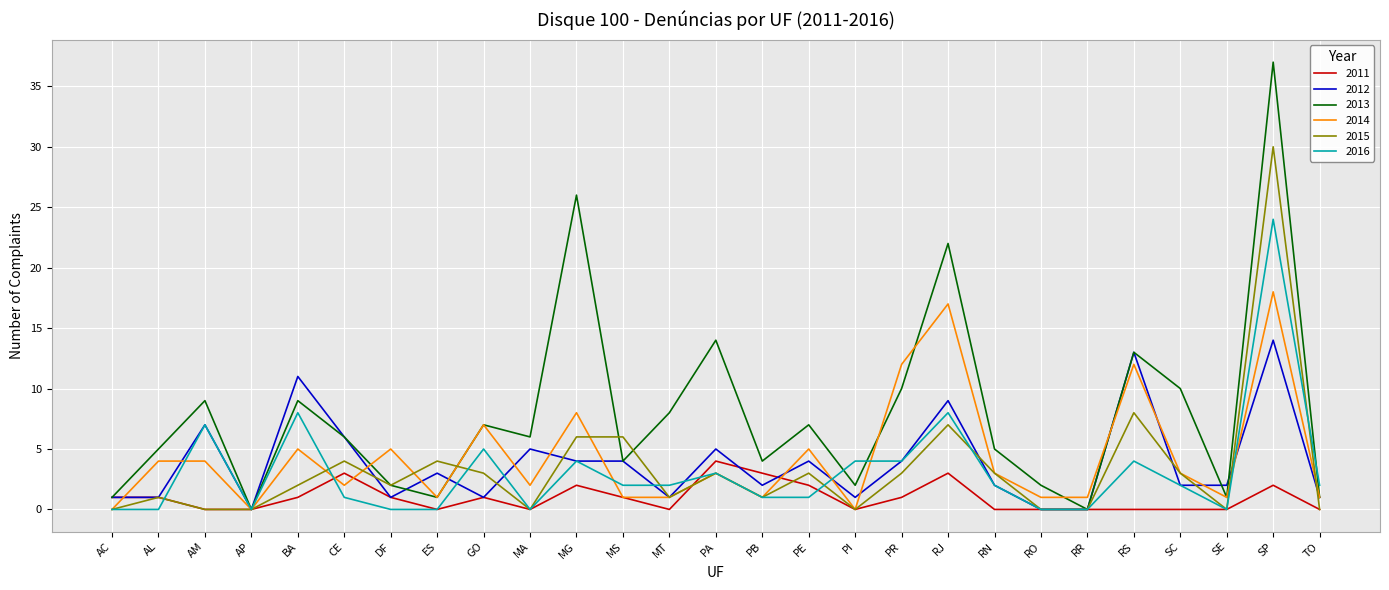

What is the maximum value for 2015?

30